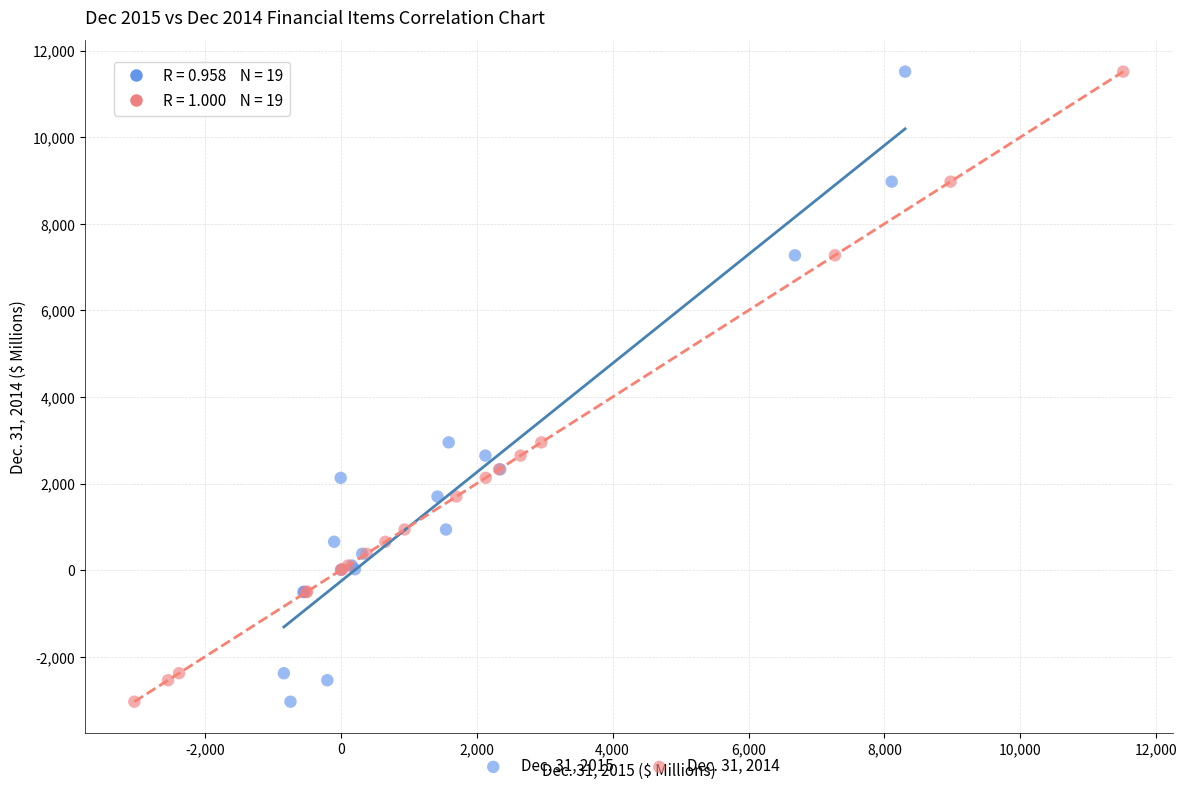

What are all the series names shown in the legend?

Dec. 31, 2015, Dec. 31, 2014